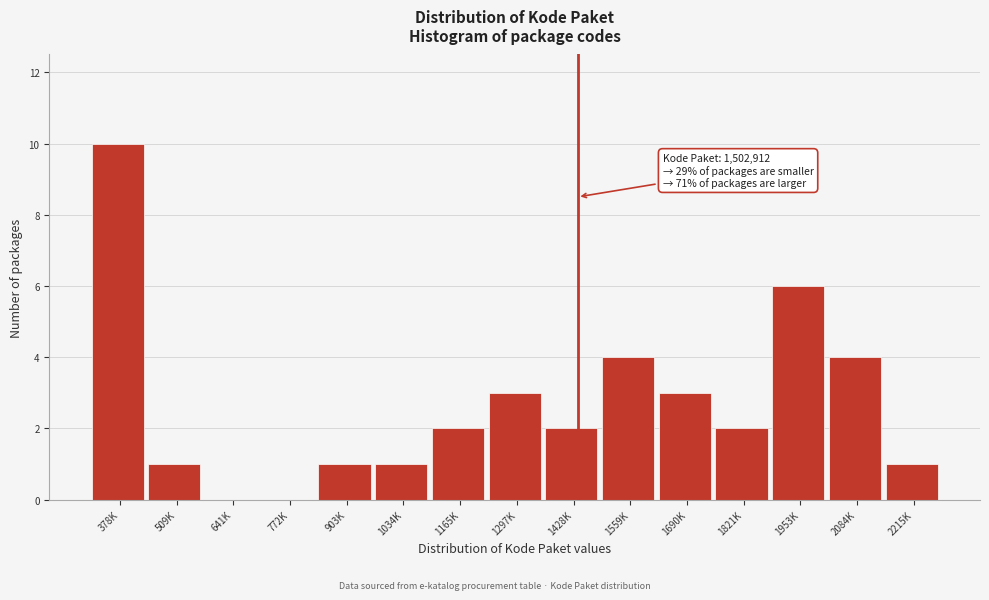

Reading left to right, what are all the values shown in this chart?

378K=10	509K=1	641K=0	772K=0	903K=1	1034K=1	1165K=2	1297K=3	1428K=2	1559K=4	1690K=3	1821K=2	1953K=6	2084K=4	2215K=1